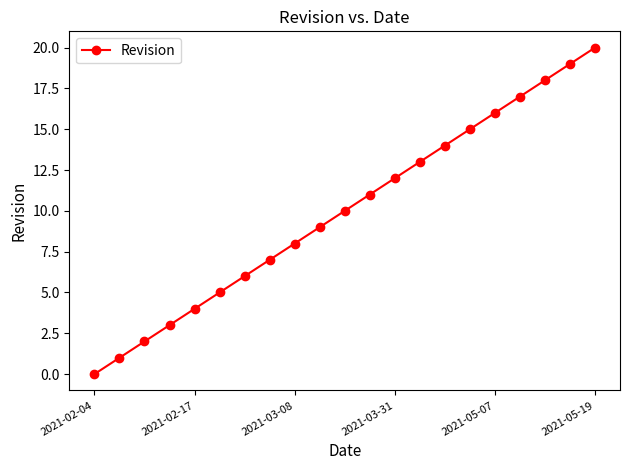

How many series are shown in this chart?

1